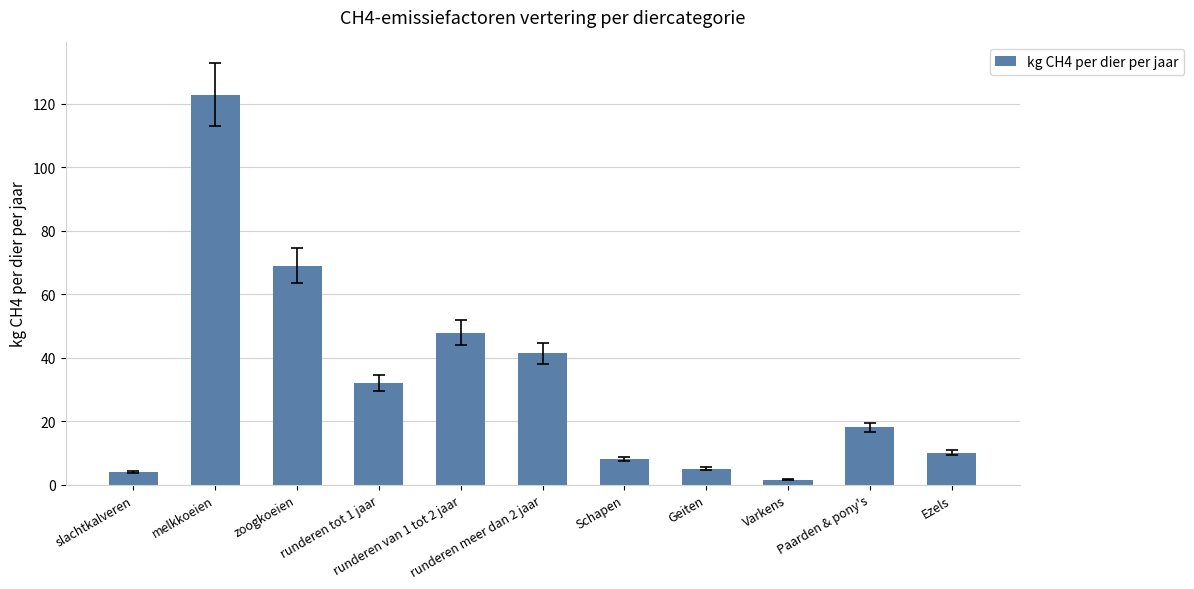

Between Varkens and Schapen, which is larger?

Schapen